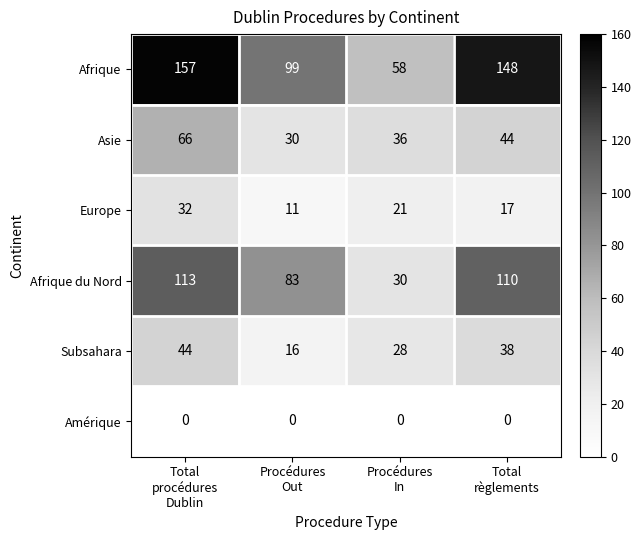

Count the number of data series in this chart.

6